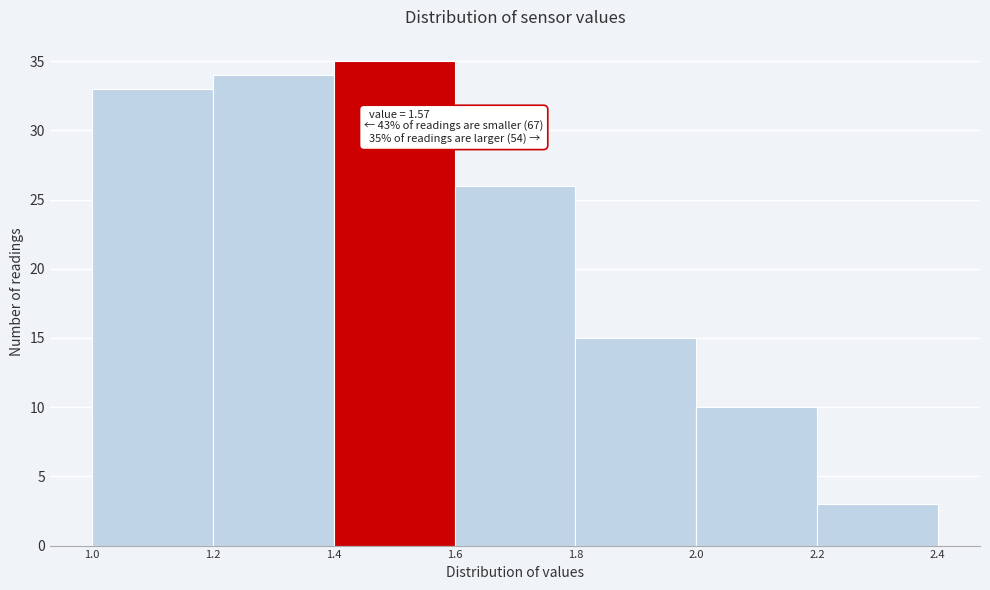

Which range on the x-axis has the tallest bar?

1.4 to 1.6